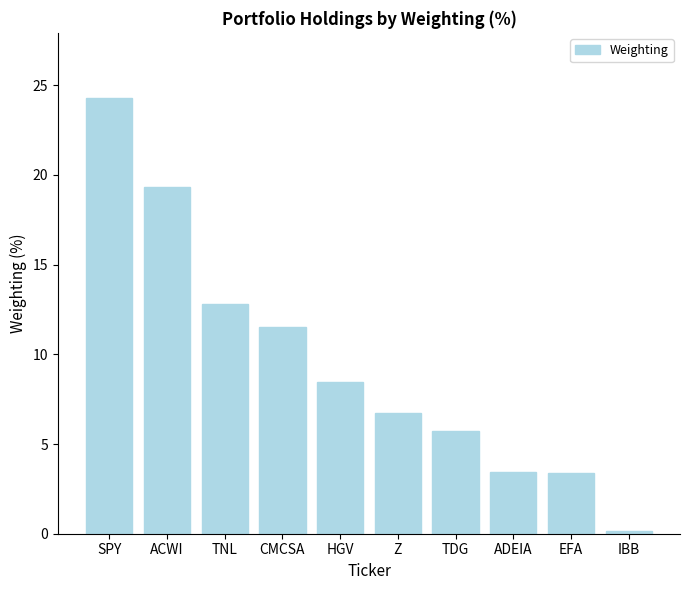

Between HGV and ACWI, which is larger?

ACWI